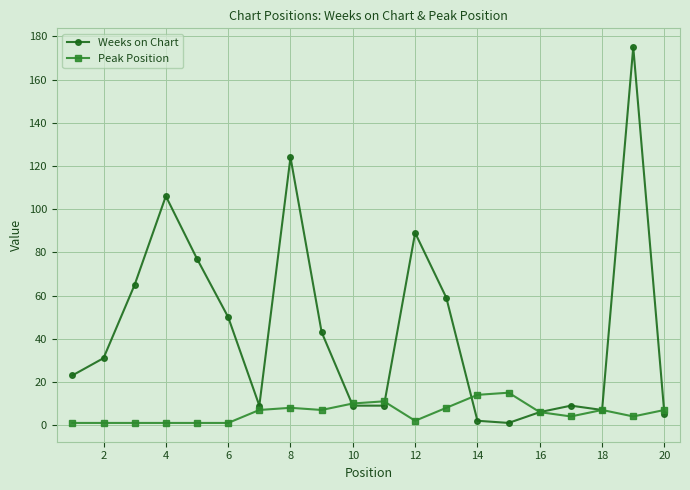

True or false: Peak Position and Weeks on Chart intersect in this chart.

True